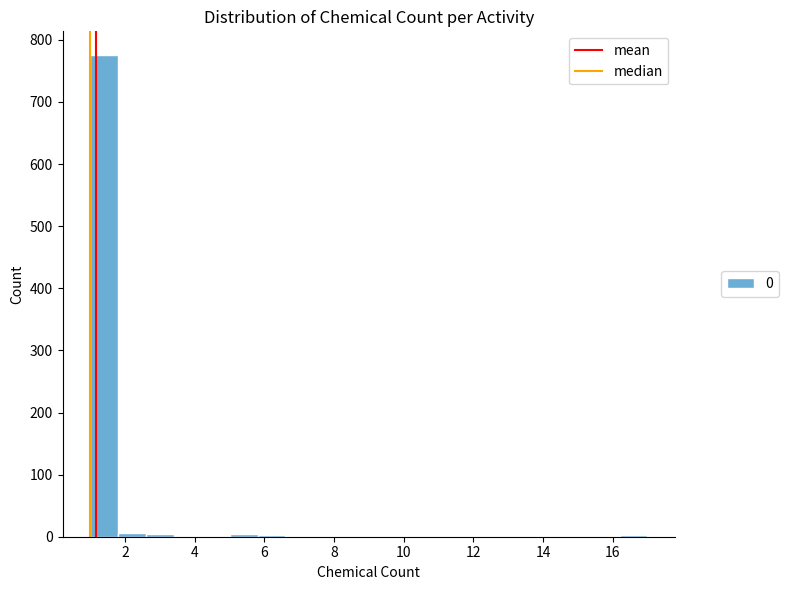

Which range on the x-axis has the tallest bar?

1.0 to 1.8